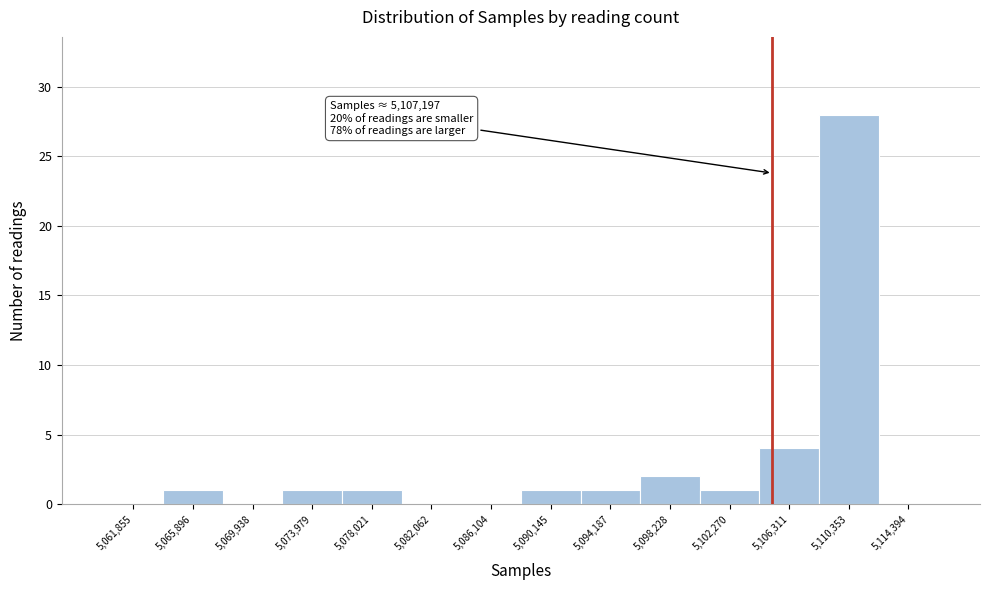

What is the maximum value shown in the chart?

28